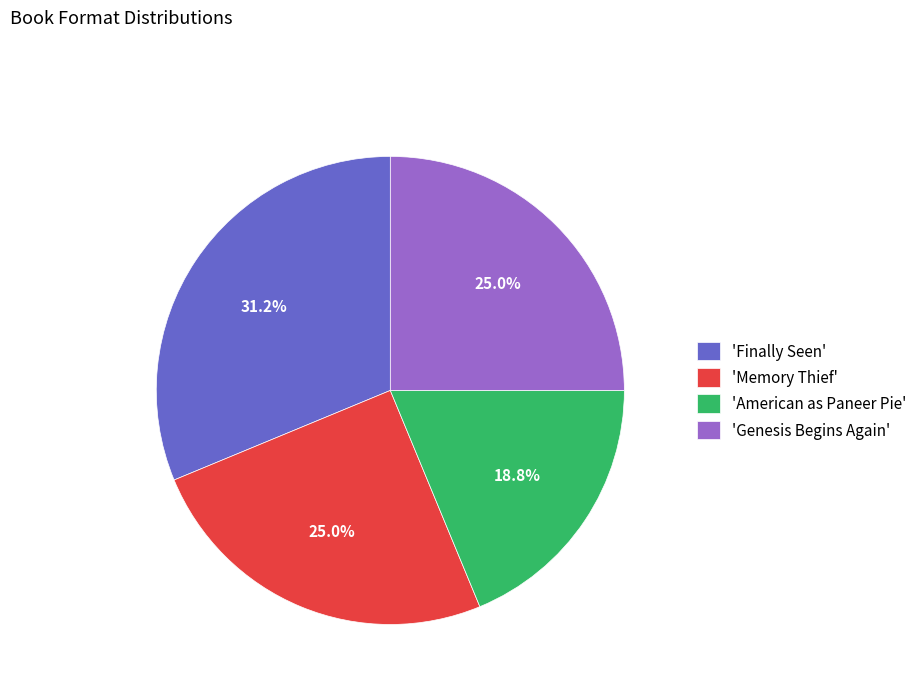

What is the ratio of the value at 'American as Paneer Pie' to the value at 'Memory Thief'?

0.8